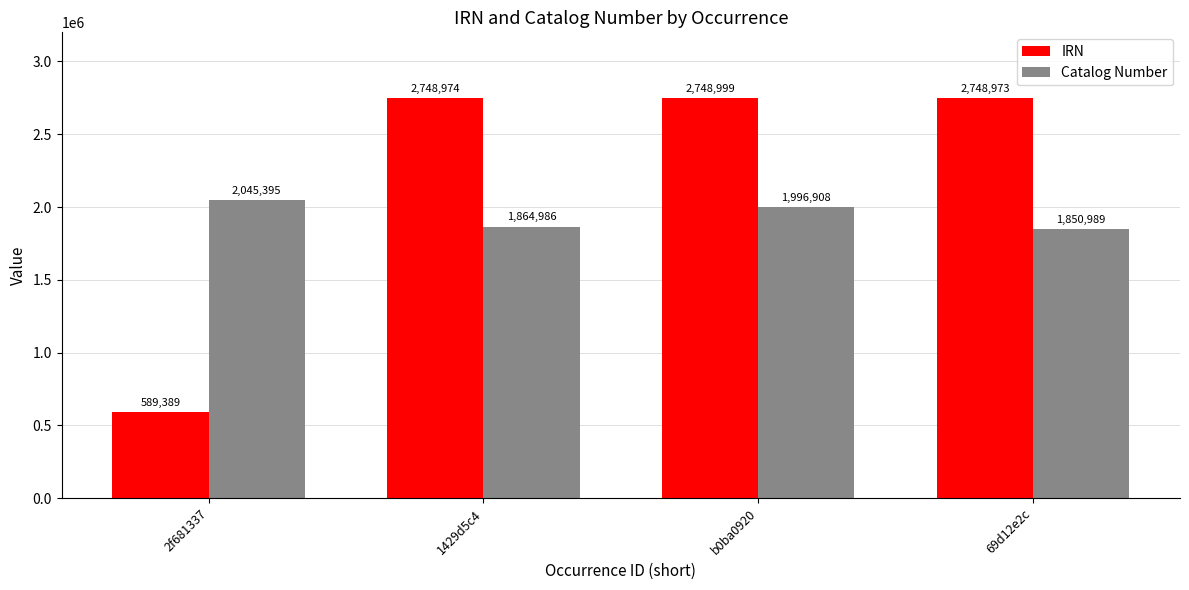

What is the value of the IRN bar at the 4th from the left?

2748973